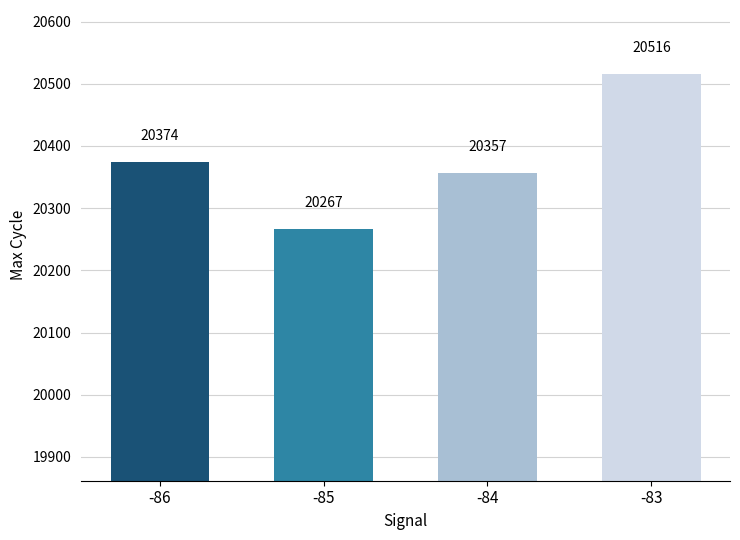

Reading left to right, list all the values displayed in this chart.

20374	20267	20357	20516